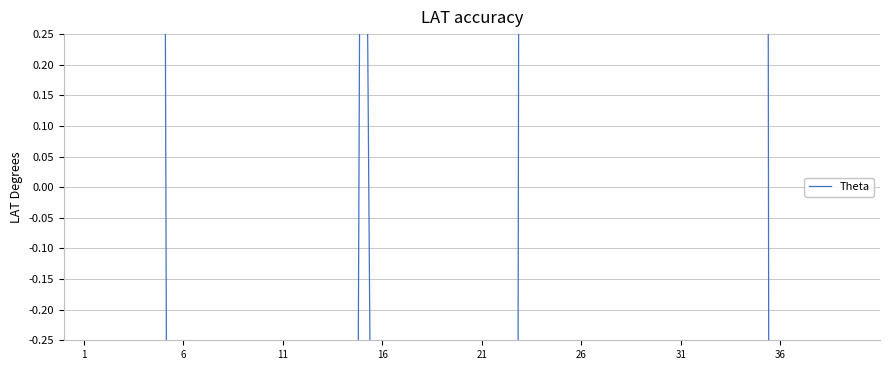

What is the label of the 10th point from the left?

9